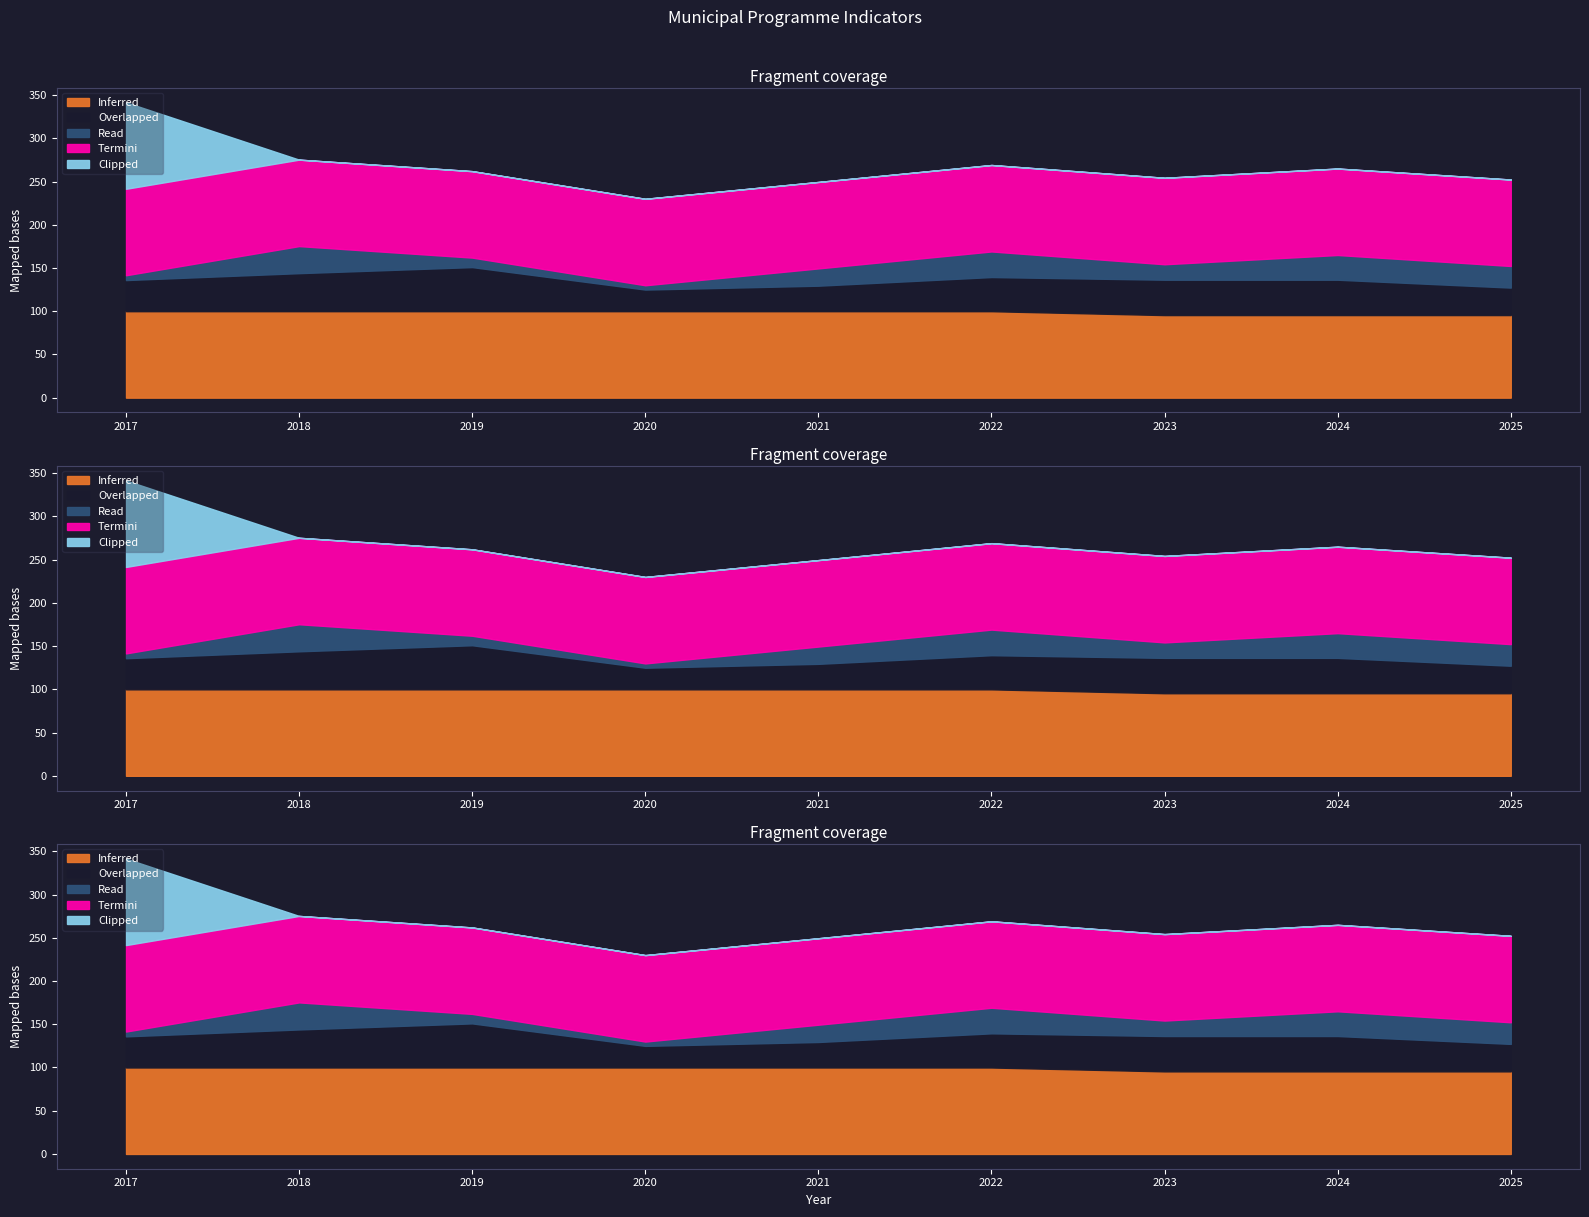

Which series has the widest spread of values?

Clipped